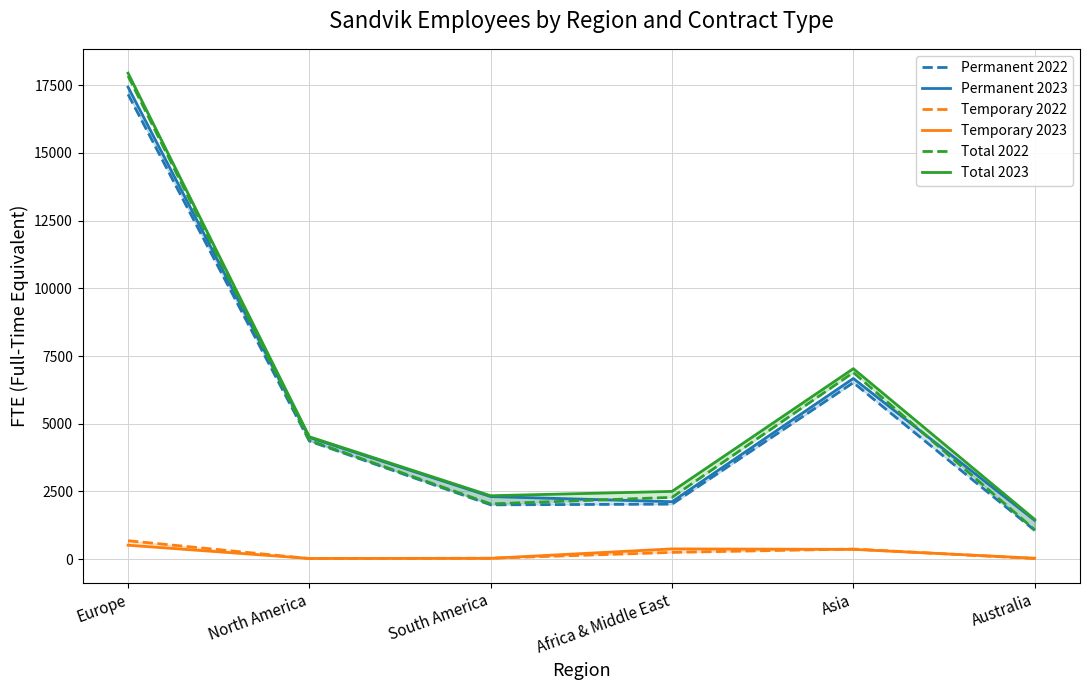

What is the lowest value of the Temporary 2023 series?

27